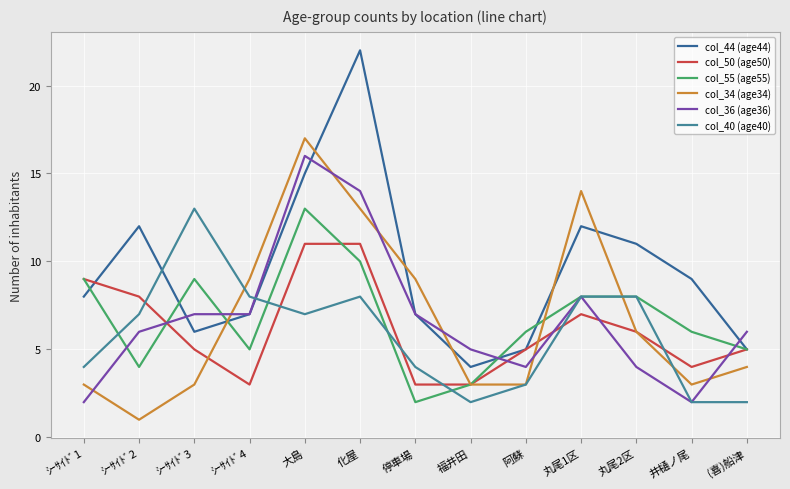

How many lines are shown in the chart?

6